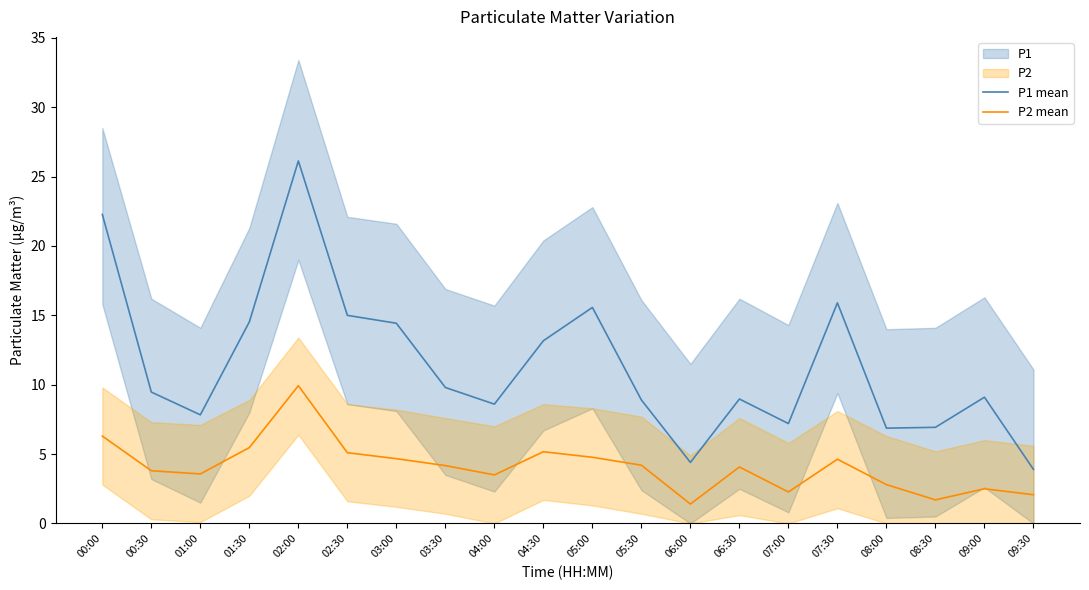

What is the label of the 5th point from the left?

02:00